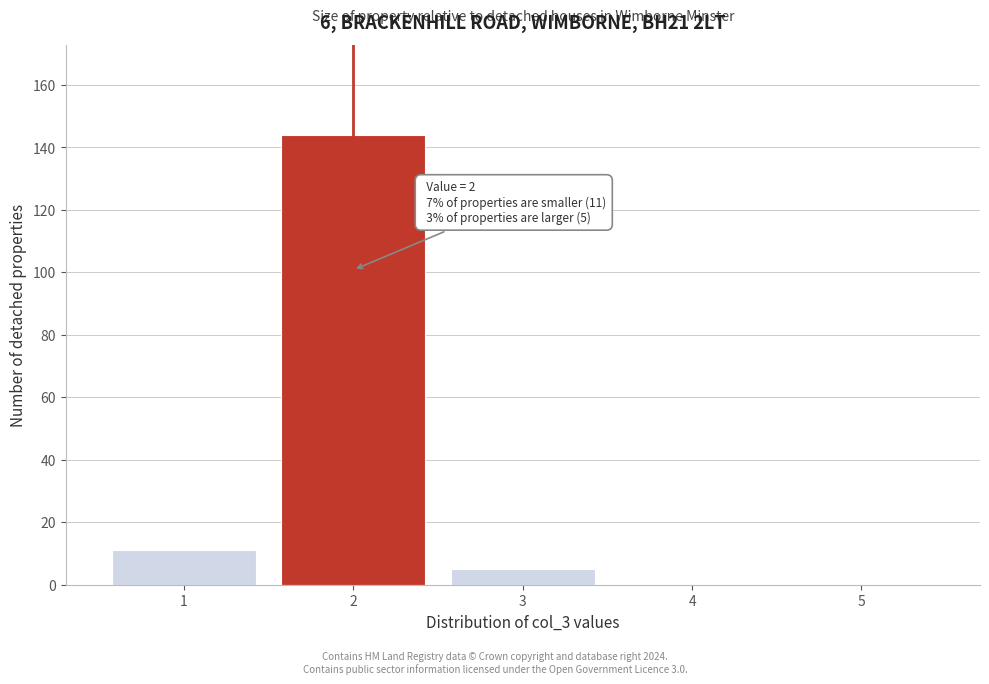

Which range on the x-axis has the tallest bar?

1.5 to 2.5